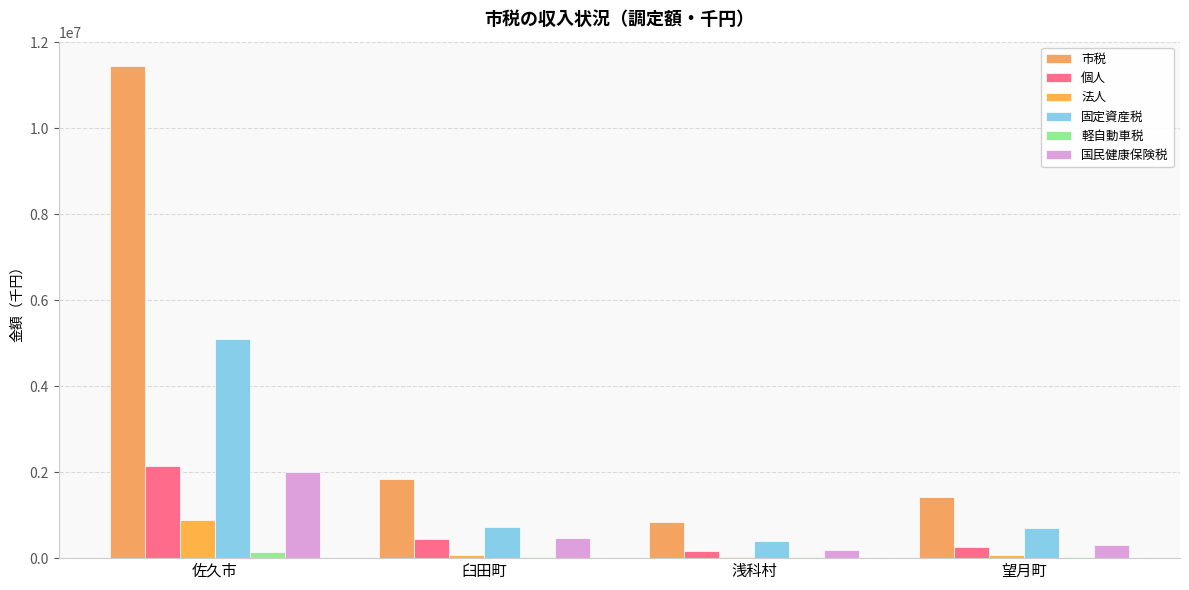

How many groups of bars are there?

4